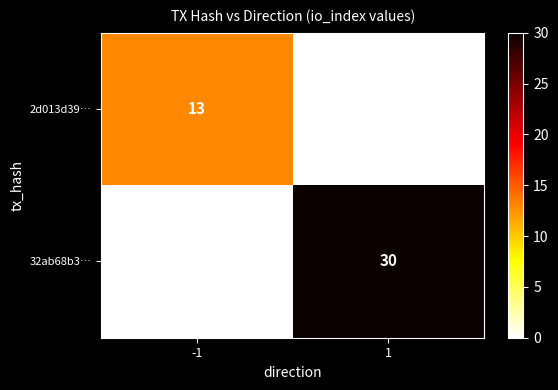

At which label does 2d013d39… reach its peak?

-1